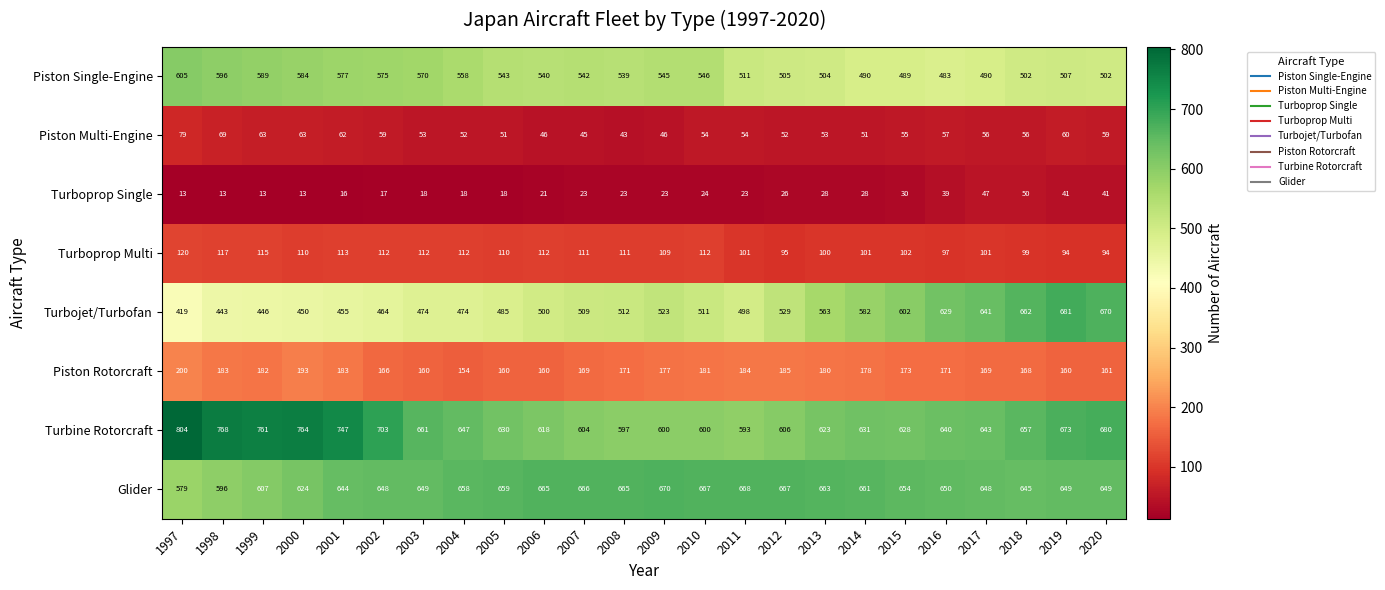

How many distinct data groups are displayed?

8